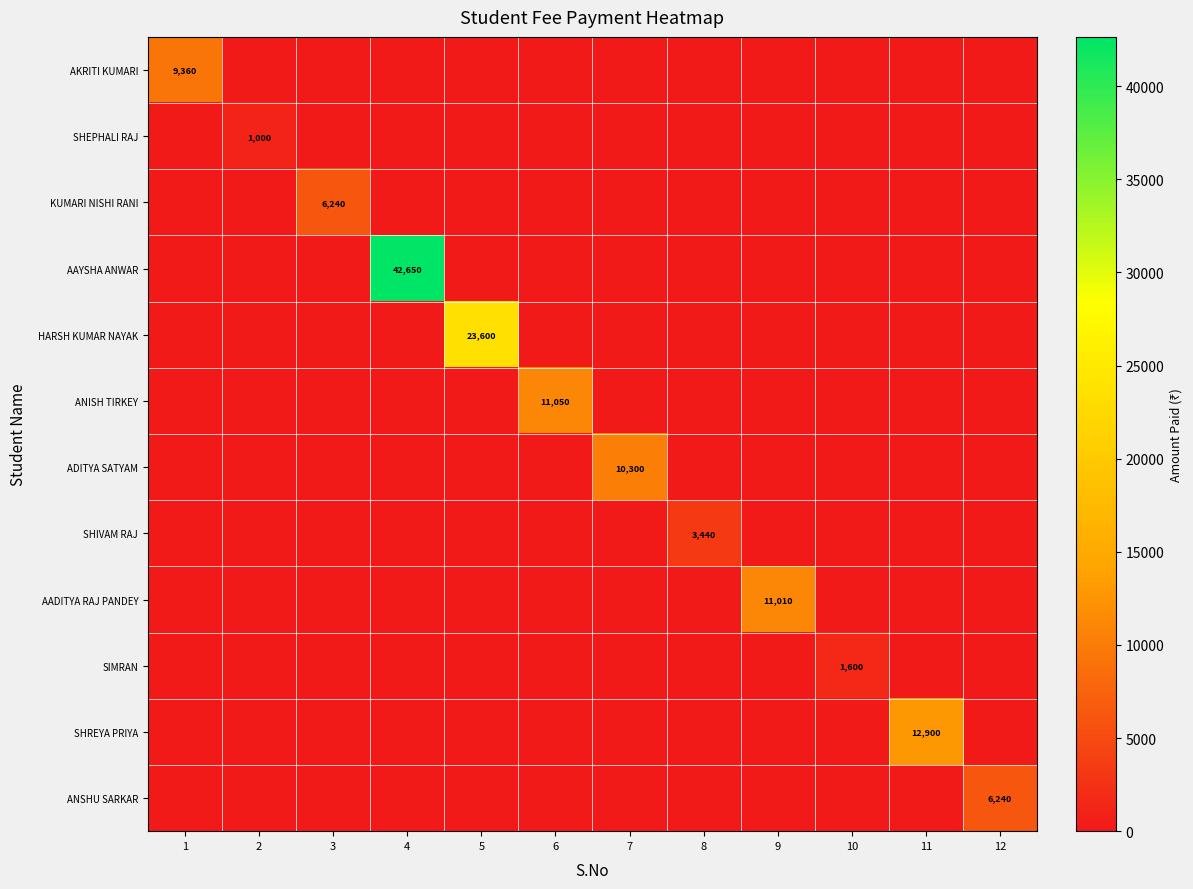

Is it true that ADITYA SATYAM equals 10300 at 7?

True